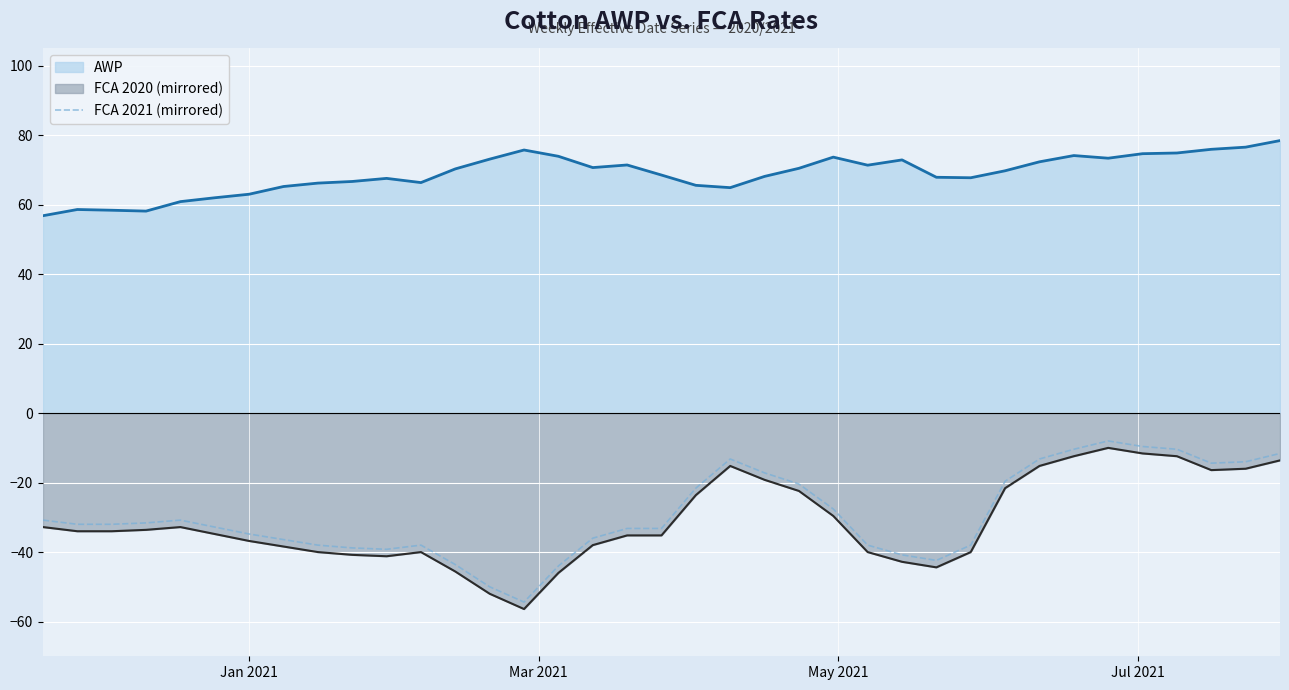

What is the difference between the maximum and minimum values in the FCA 2020 (mirrored) series?

46.4